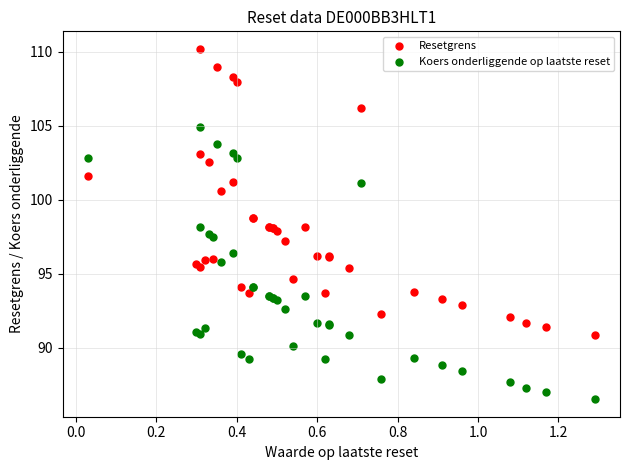

Which series has the widest spread of Y values?

Resetgrens